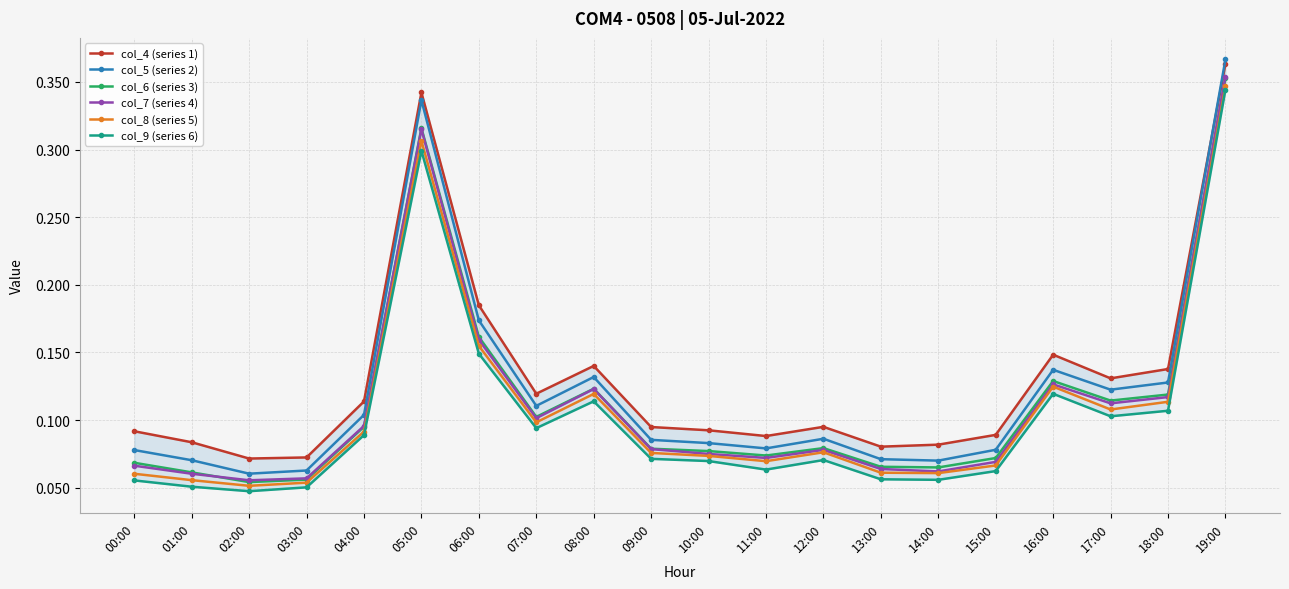

True or false: col_8 (series 5) and col_7 (series 4) cross at least once.

False